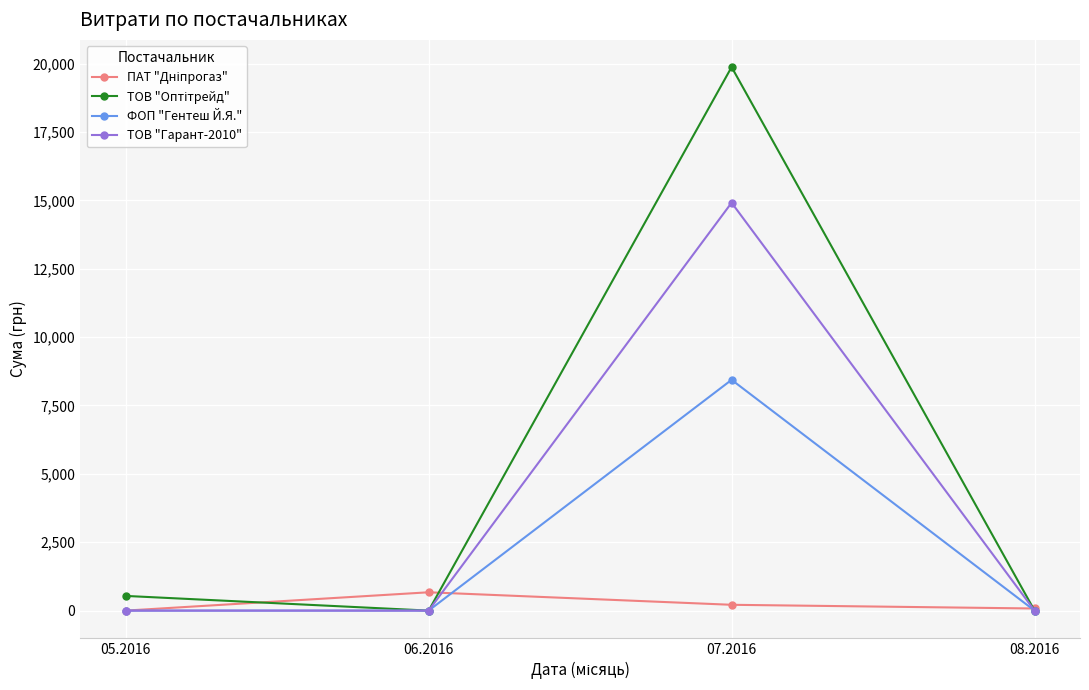

What is the difference between the highest and lowest values at 06.2016?

670.0